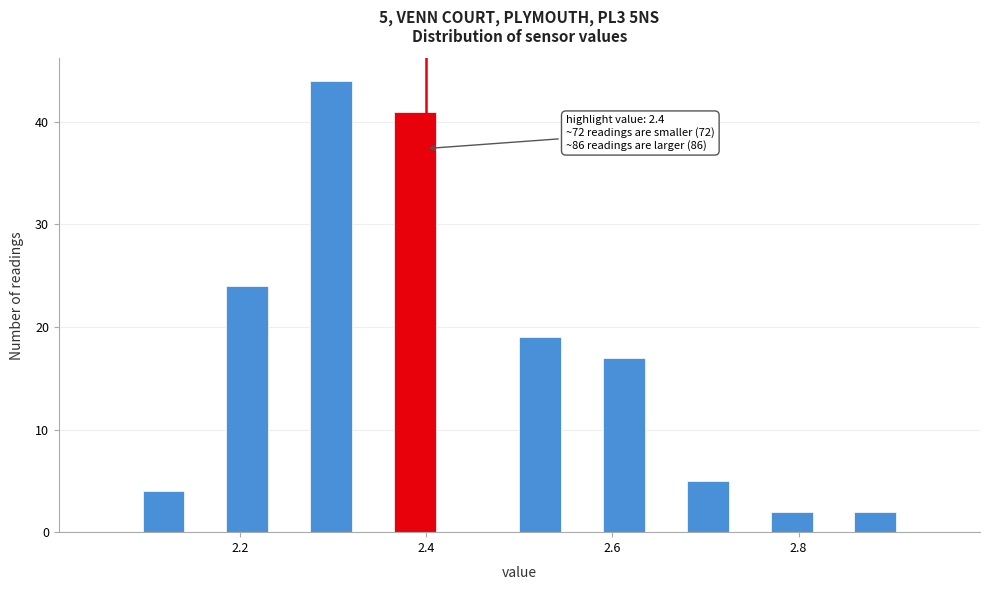

Read against the x-axis, roughly where is the centre of the tallest bar?

2.30